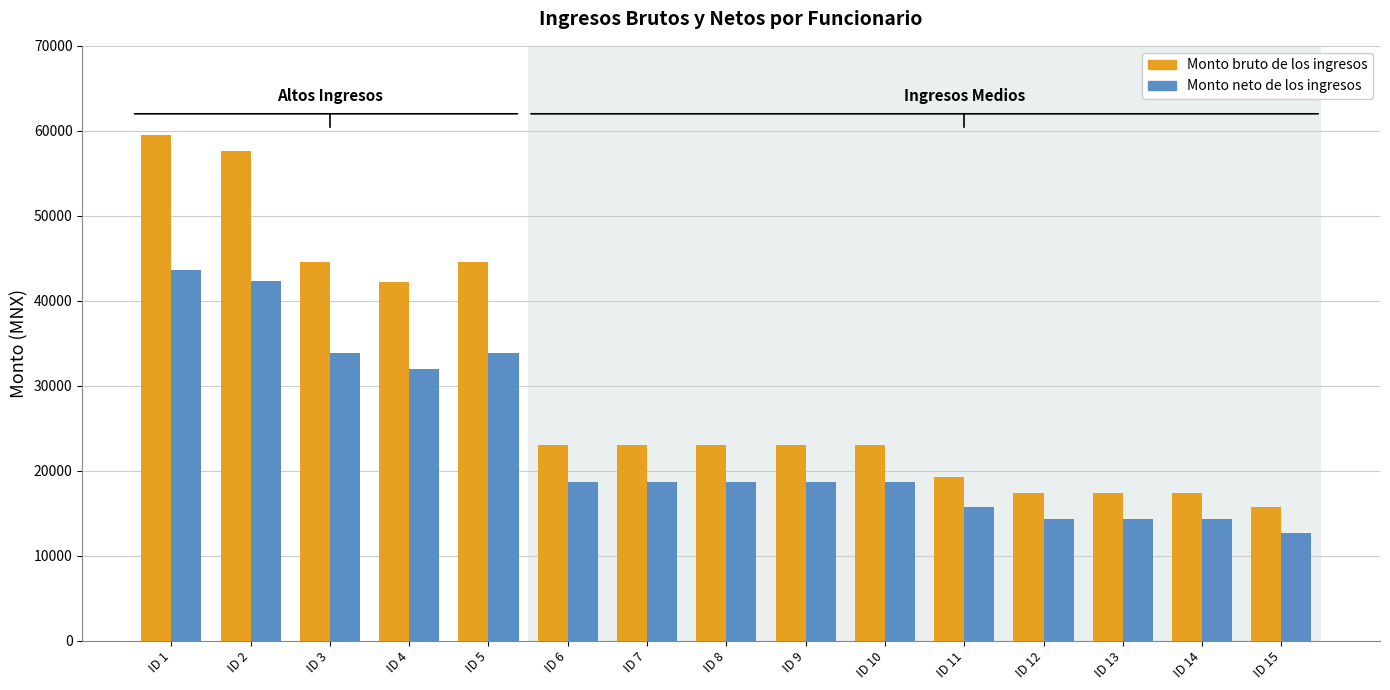

What is the spread (max minus min) of values at ID 15?

3024.6